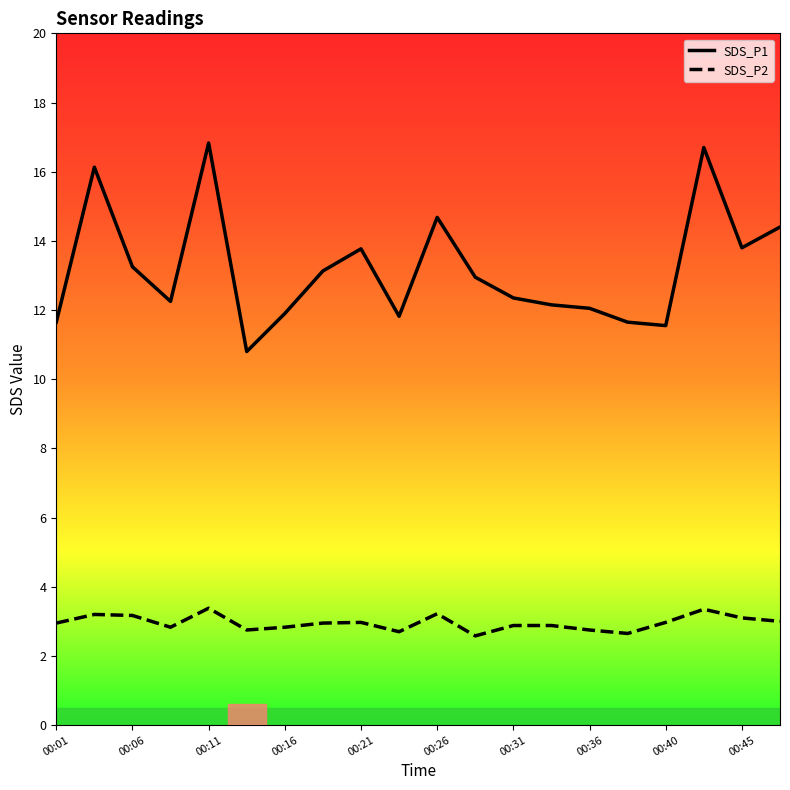

Which series has the largest total across all categories?

SDS_P1